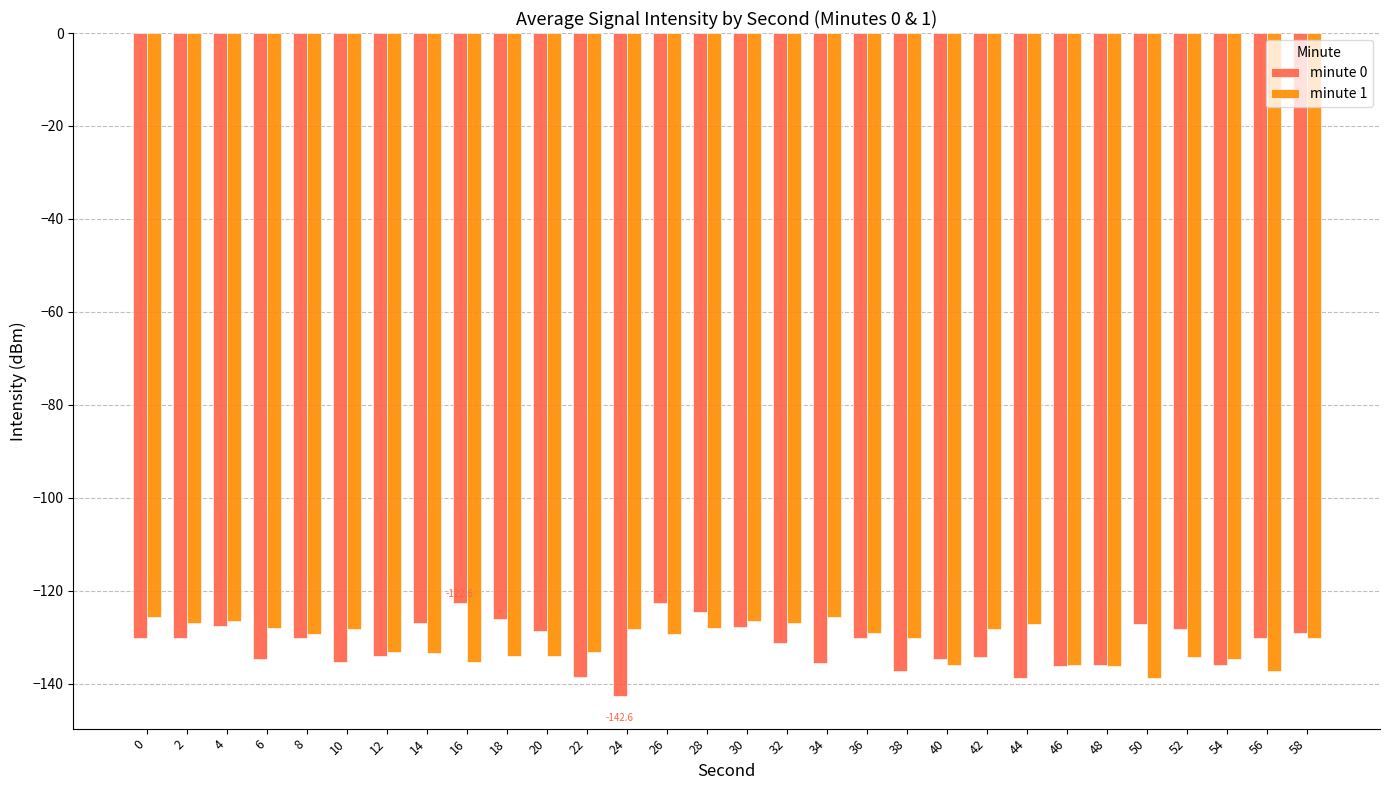

How many bars are there in total?

60